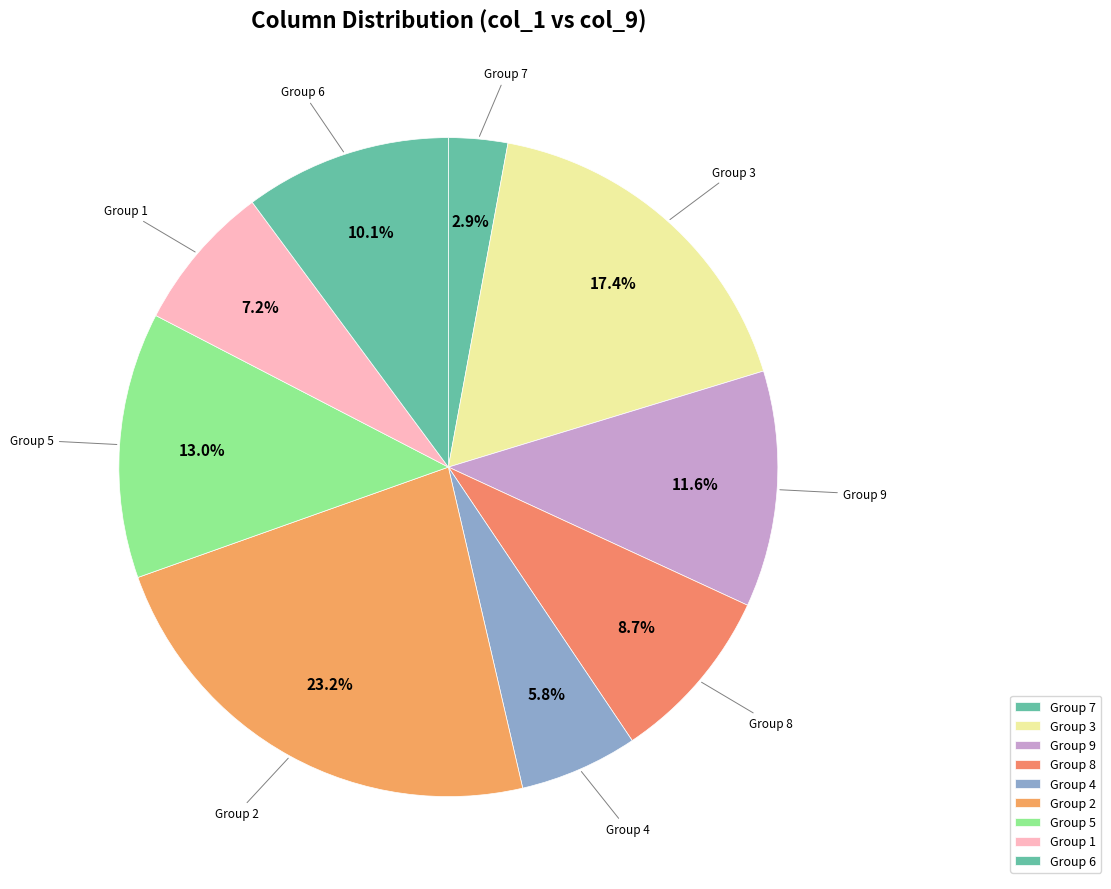

Which category has the smallest portion of the pie?

7